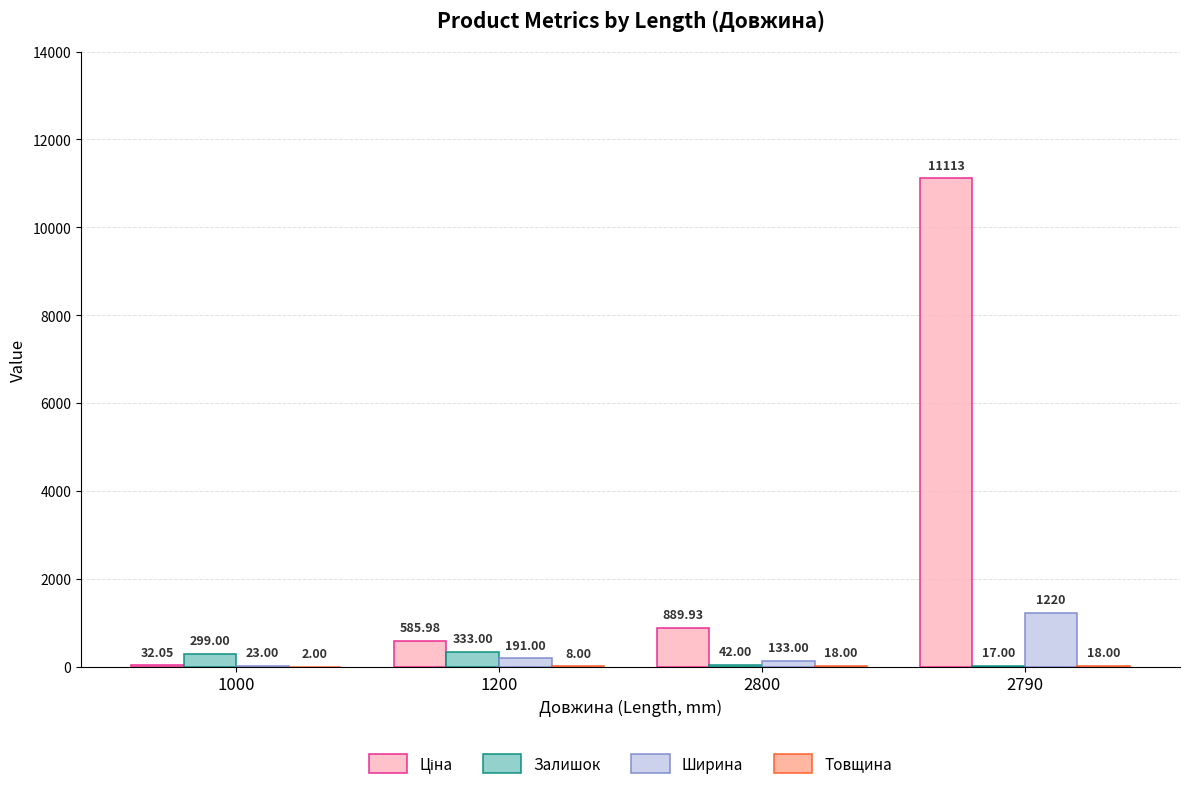

At which category is the sum across all series the highest?

2790